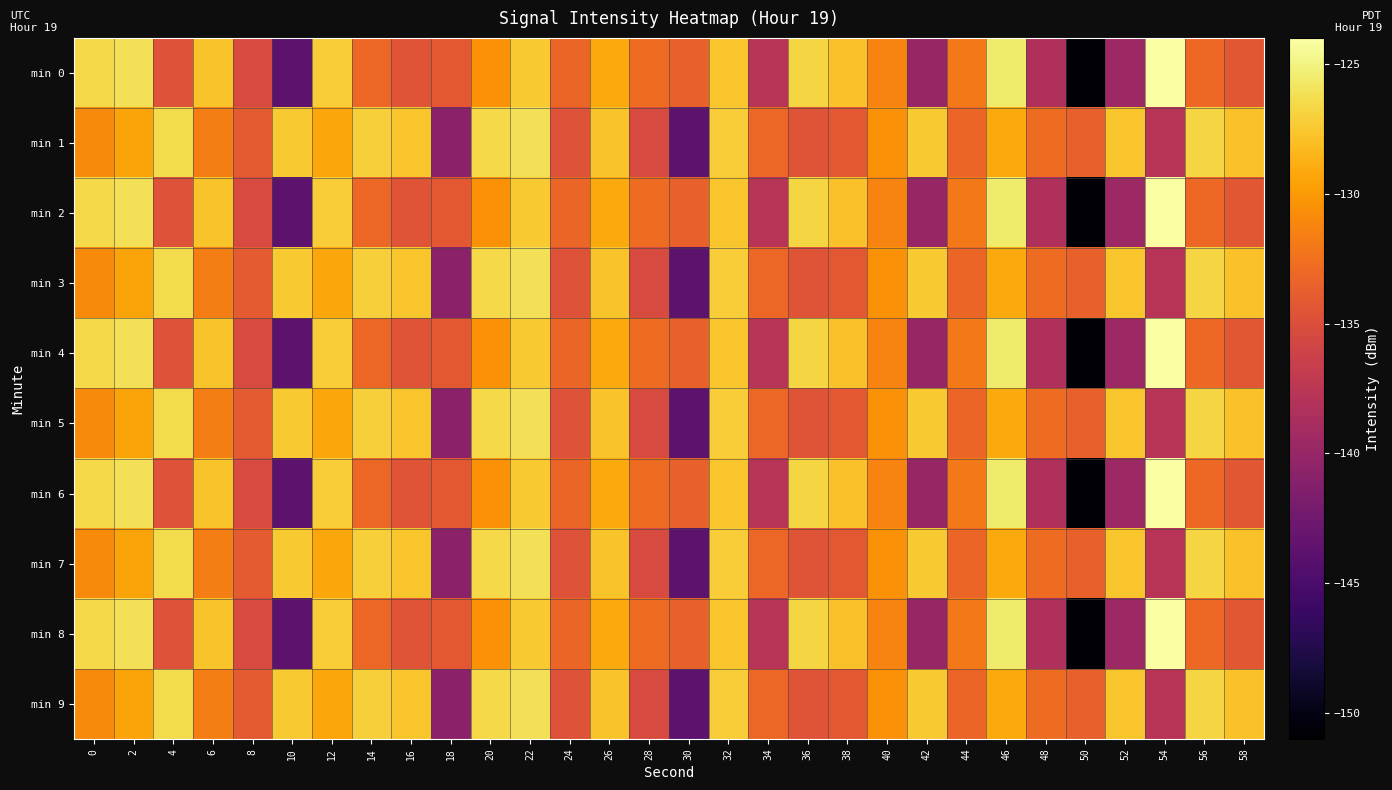

Count the number of data series in this chart.

10